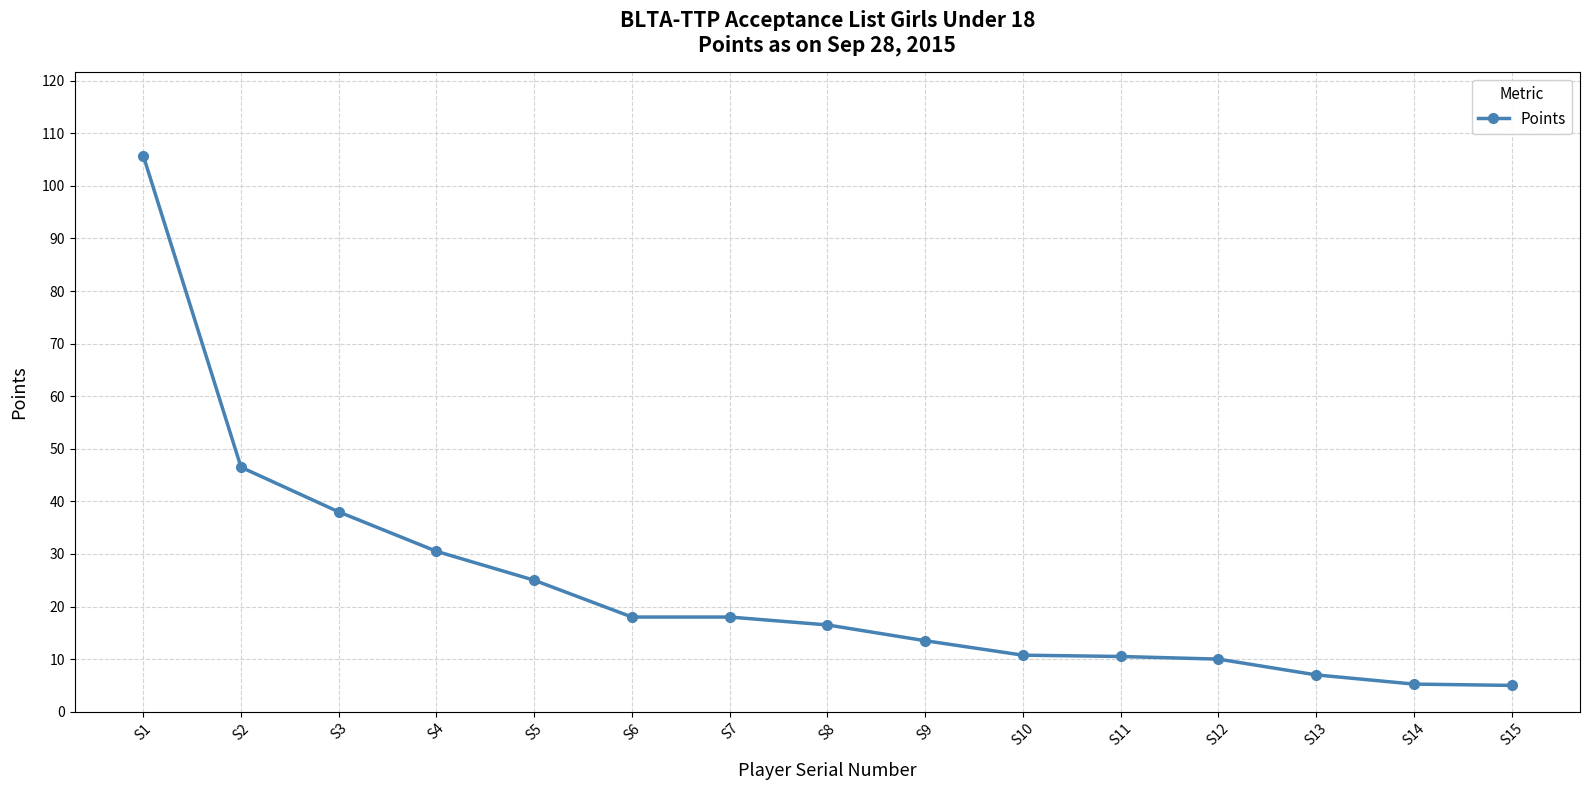

How many values are below 16?

7